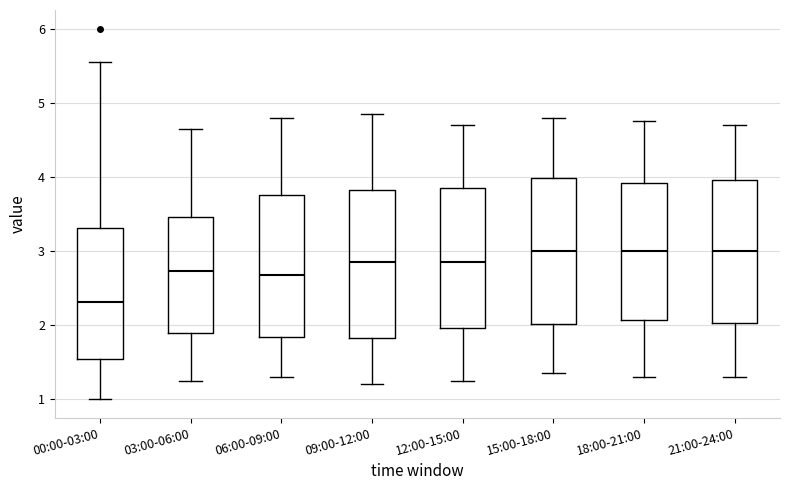

Where is the lower edge of the box for 18:00-21:00 on the y-axis? The values are not printed on the chart, so give them approximately, as read against the axis.

2.1